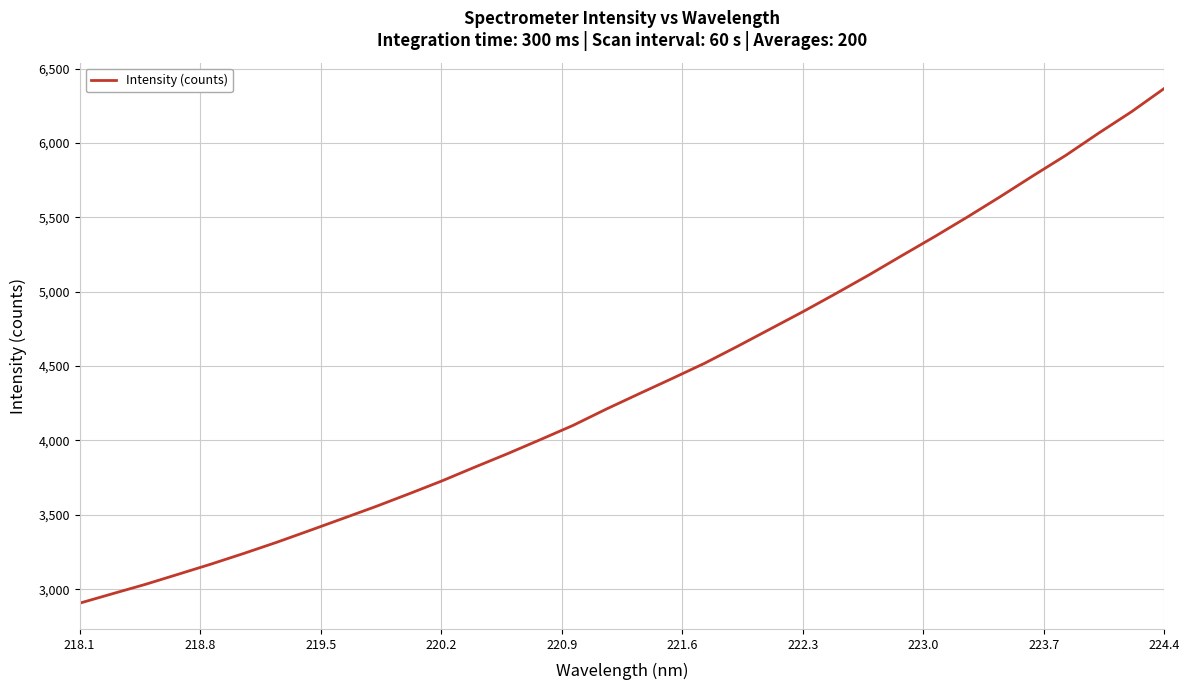

What is the difference between the maximum and minimum values?

3459.9